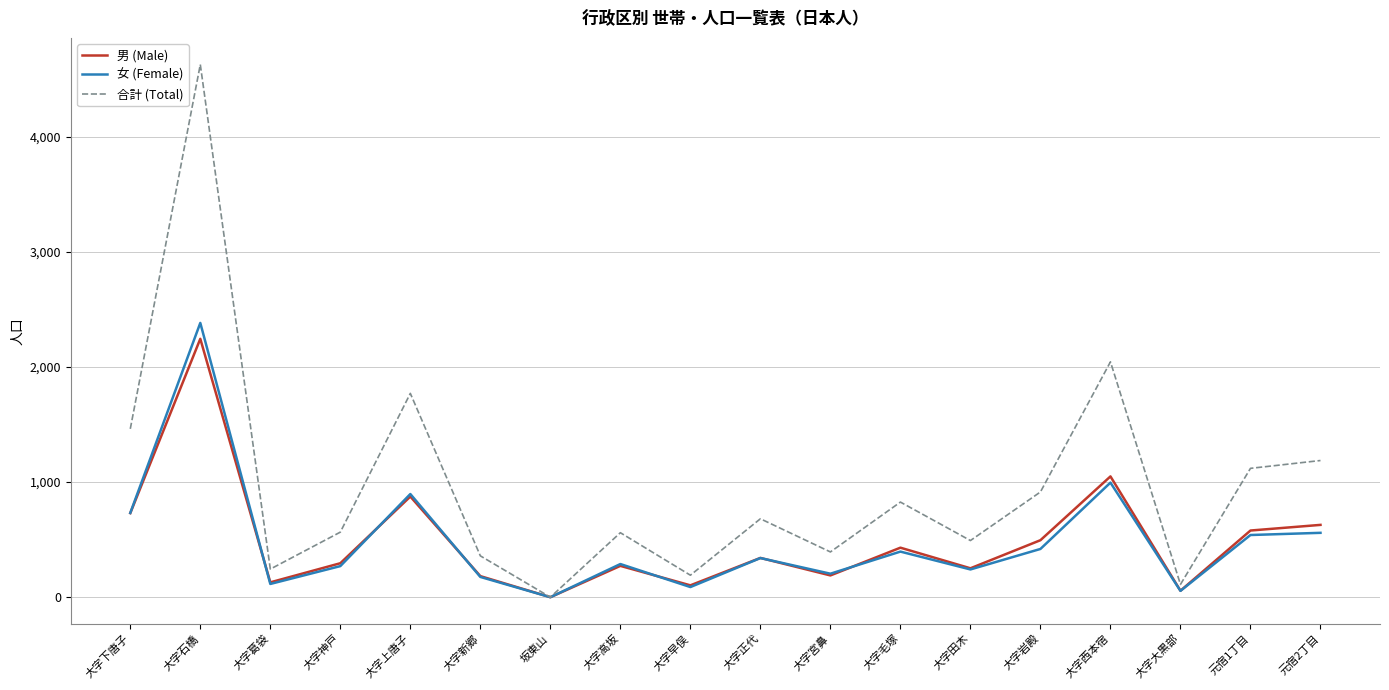

The 男 (Male) series shows 557 at 大字正代. True or false?

False